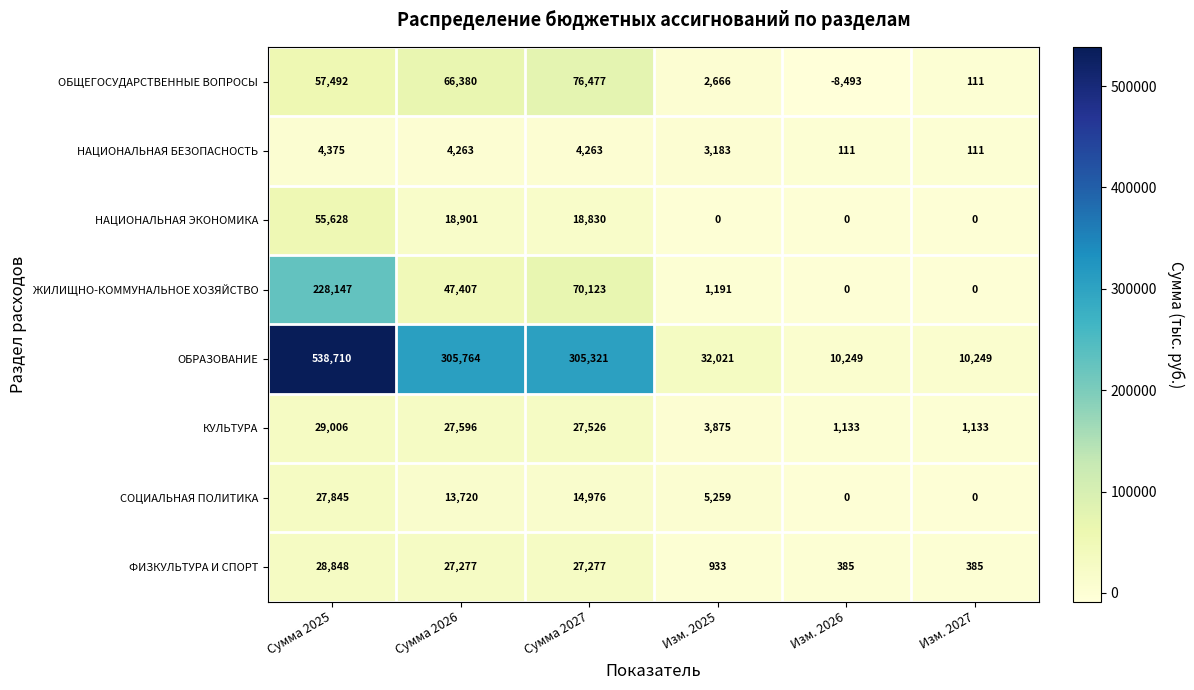

At Сумма 2026, list the series in order from smallest to largest.

НАЦИОНАЛЬНАЯ БЕЗОПАСНОСТЬ, СОЦИАЛЬНАЯ ПОЛИТИКА, НАЦИОНАЛЬНАЯ ЭКОНОМИКА, ФИЗКУЛЬТУРА И СПОРТ, КУЛЬТУРА, ЖИЛИЩНО-КОММУНАЛЬНОЕ ХОЗЯЙСТВО, ОБЩЕГОСУДАРСТВЕННЫЕ ВОПРОСЫ, ОБРАЗОВАНИЕ